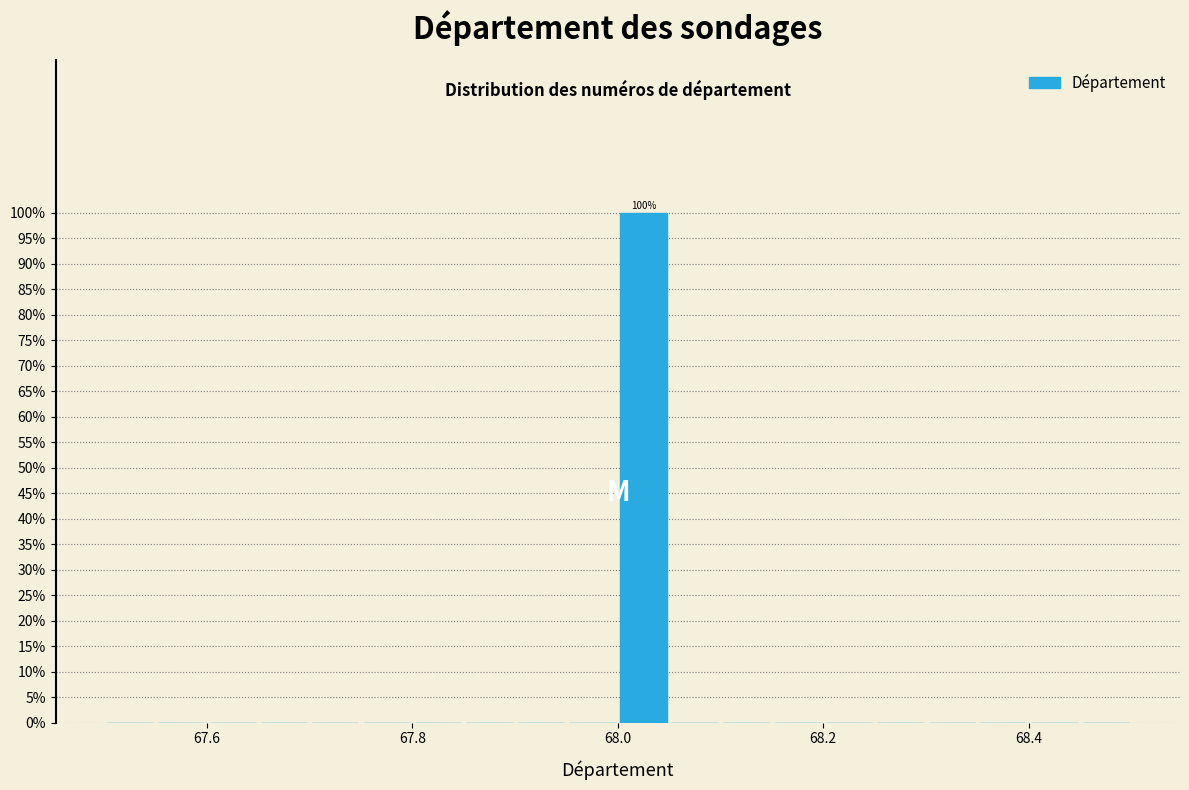

Read against the x-axis, roughly where is the centre of the tallest bar?

68.02